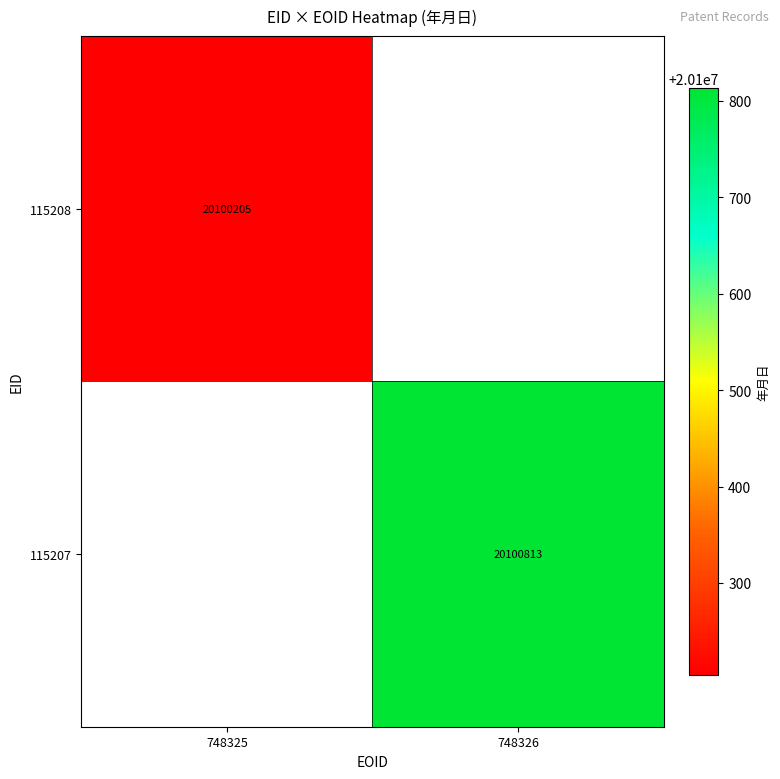

True or false: 115208 has a value of 20100205 at 748325.

True